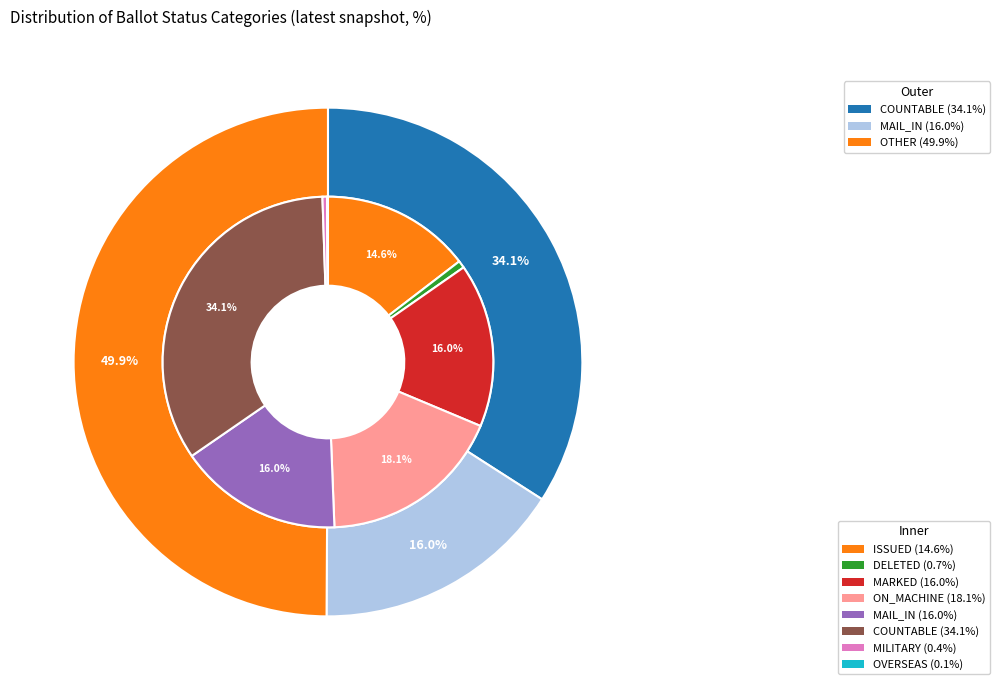

What is the largest slice in the pie chart?

COUNTABLE